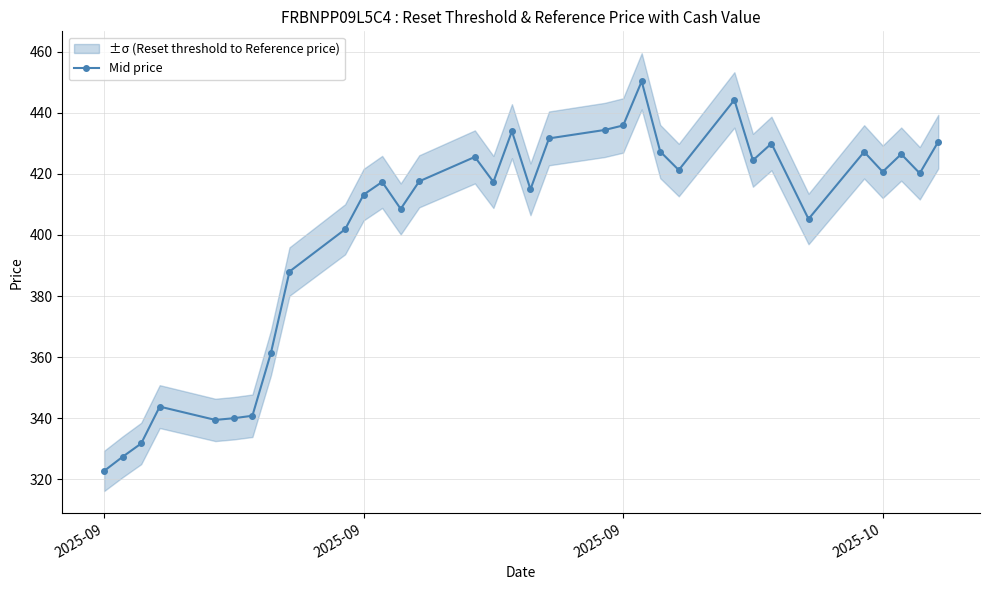

How many points are lower than both their immediate neighbors (excluding endpoints)?

9